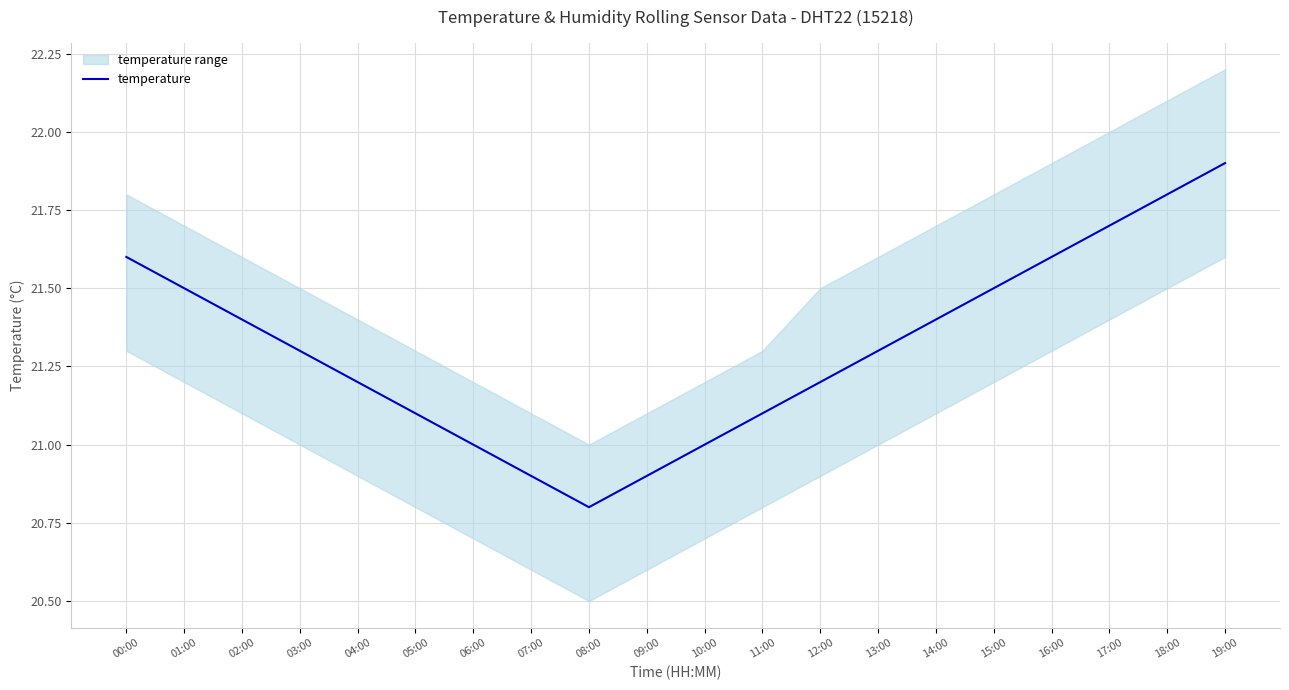

What is the label of the 12th point from the right?

08:00